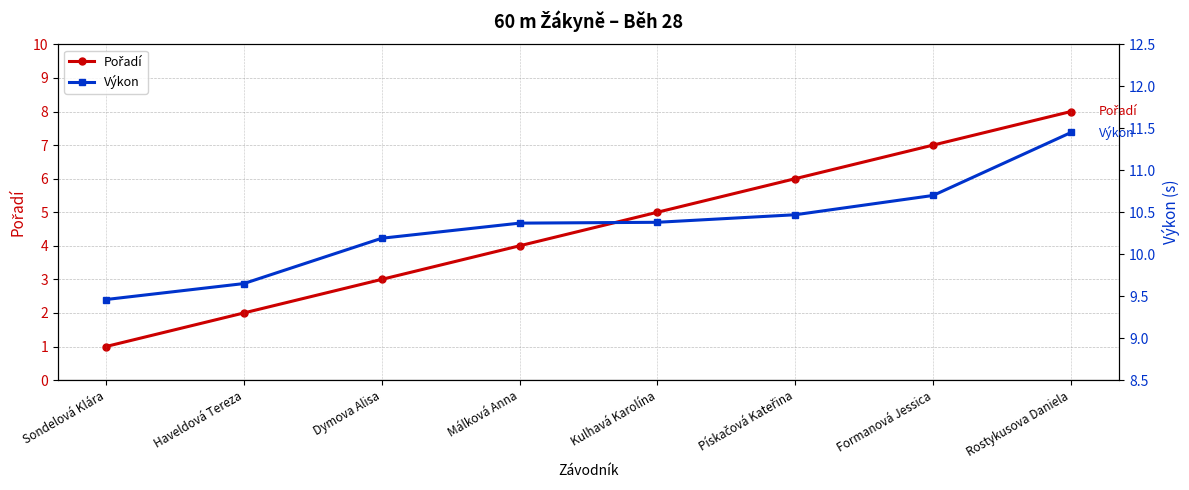

What is the spread (max minus min) of values at Kulhavá Karolína?

5.4